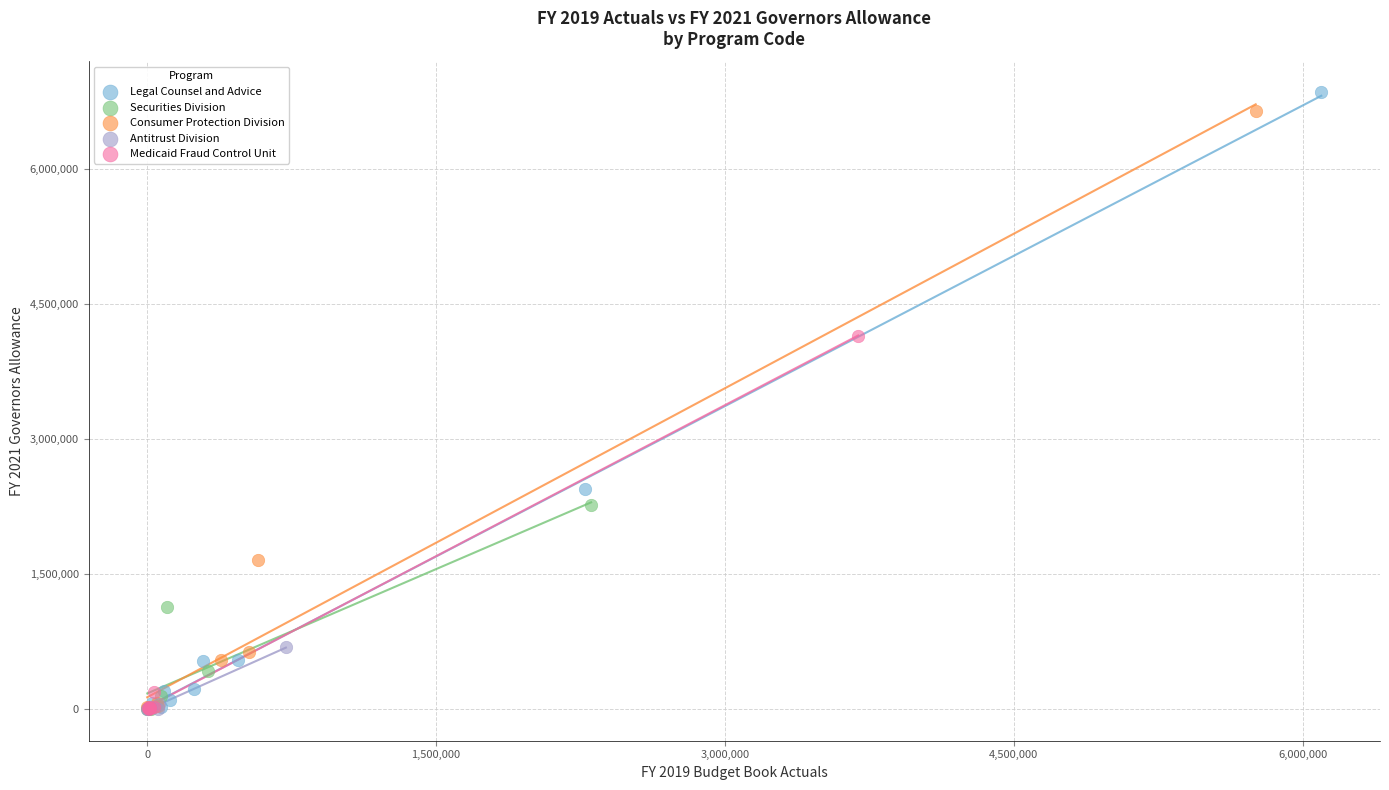

Which series reaches the maximum Y coordinate?

Legal Counsel and Advice